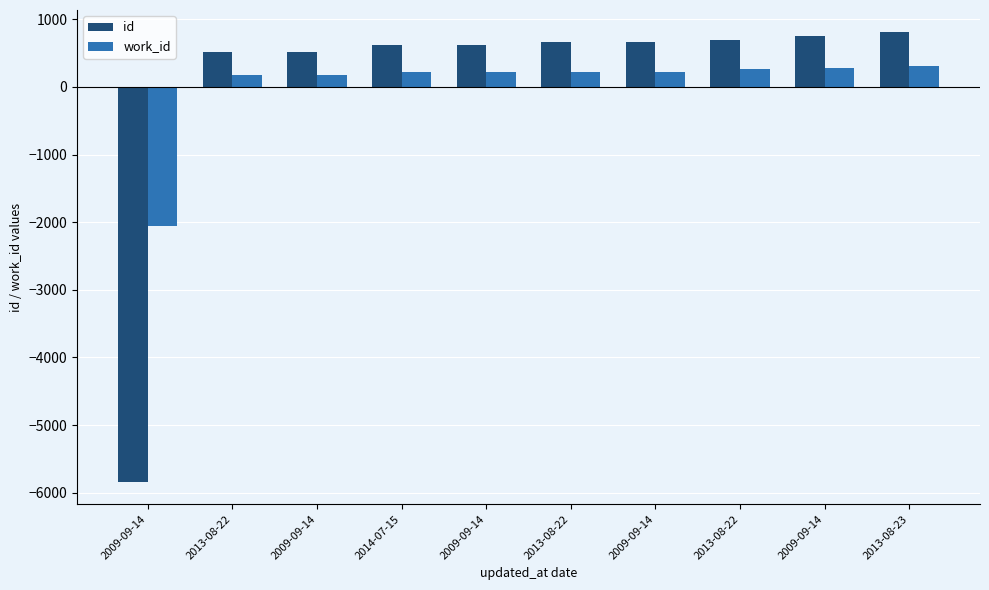

Reading right to left, transcribe all the data shown in this chart.

id: 803.9	752.9	698.9	657.9	655.9	625.9	613.9	516.9	509.9	-5836.1
work_id: 301.5	277.5	257.5	222.5	222.5	217.5	214.5	173.5	173.5	-2060.5